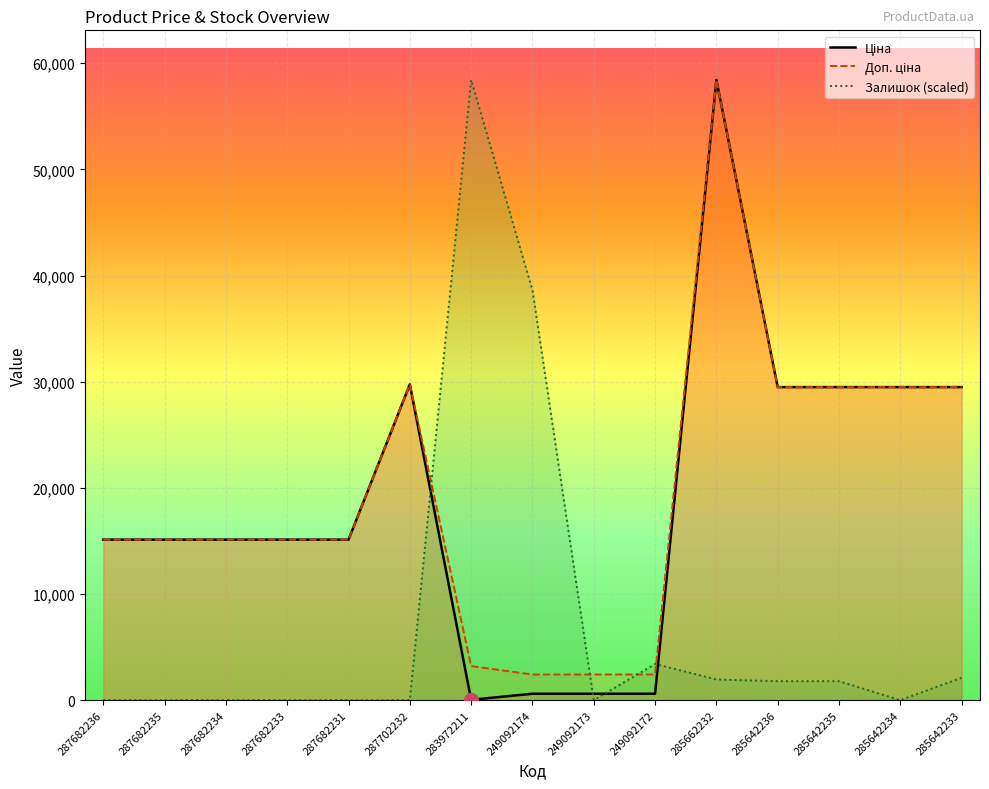

What is the difference between the maximum and minimum values in the Доп. ціна series?

56011.7